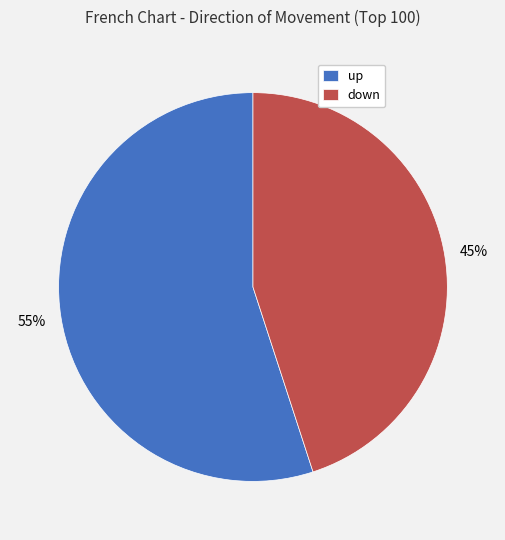

Combined, do down and up account for over 50%?

Yes